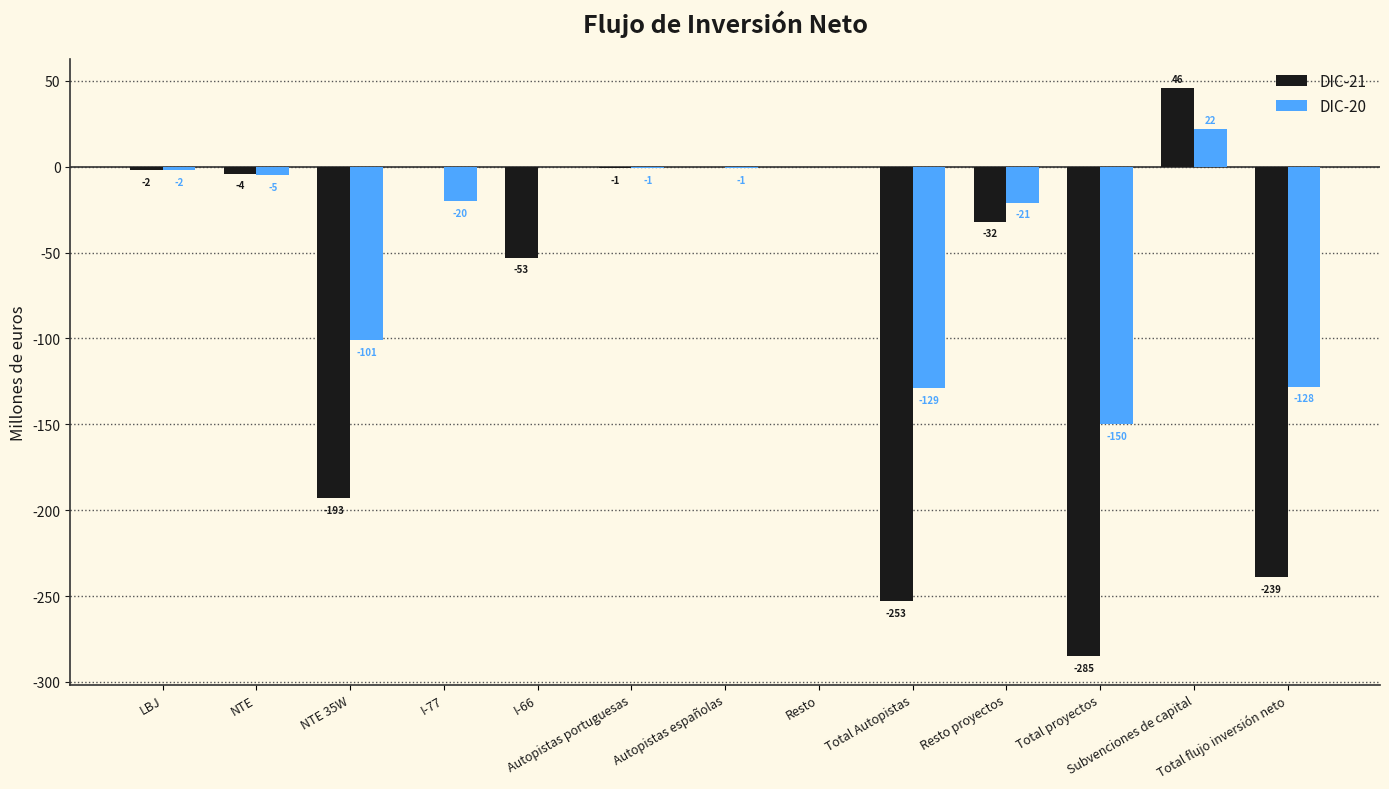

Which series has the widest spread of values?

DIC-21